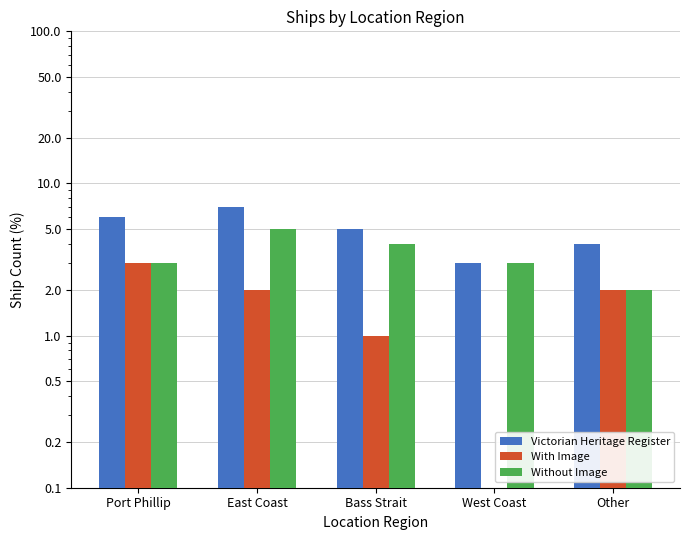

What is the minimum value for Victorian Heritage Register?

3